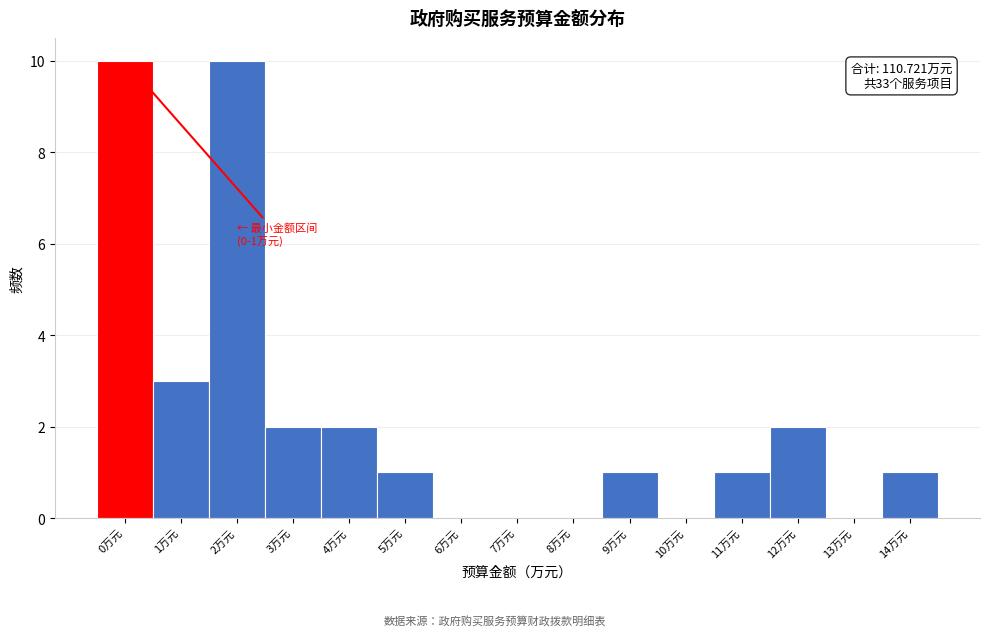

Reading left to right, what are all the values shown in this chart?

0万元=10	1万元=3	2万元=10	3万元=2	4万元=2	5万元=1	6万元=0	7万元=0	8万元=0	9万元=1	10万元=0	11万元=1	12万元=2	13万元=0	14万元=1